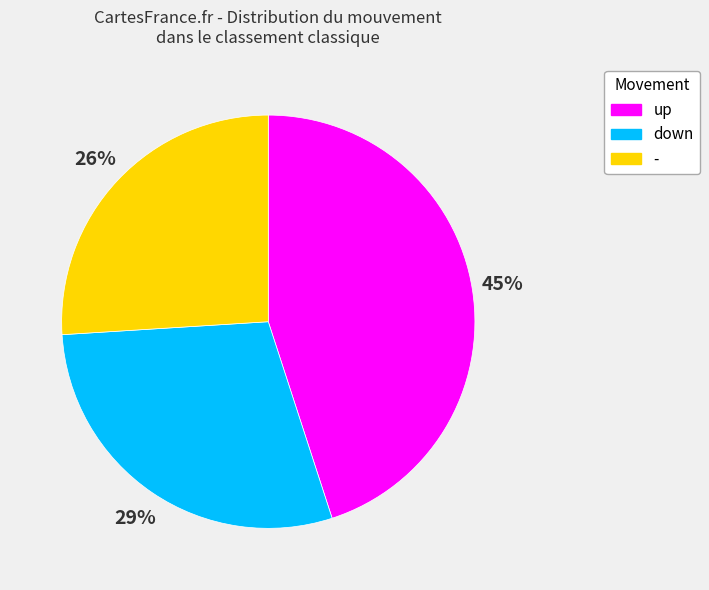

What is the ratio of the value at down to the value at -?

1.1